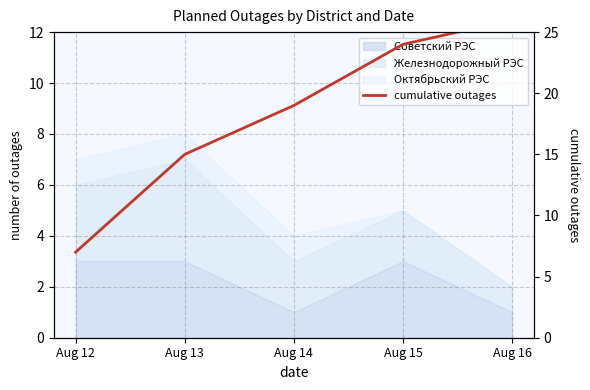

Reading right to left, list all the values displayed in this chart.

26	24	19	15	7